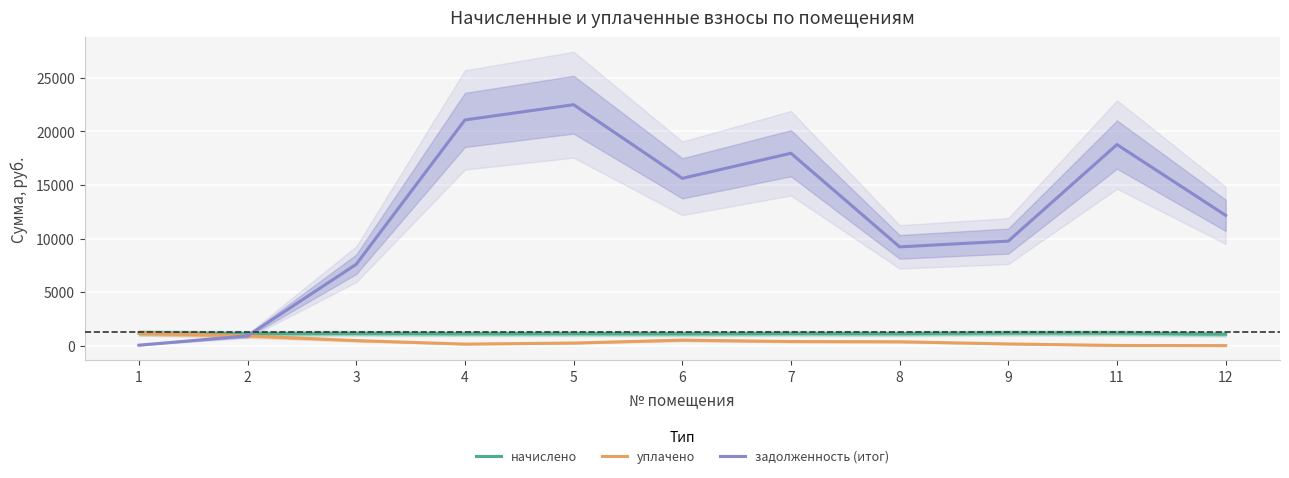

True or false: начислено has more than 2 interior local peaks.

True